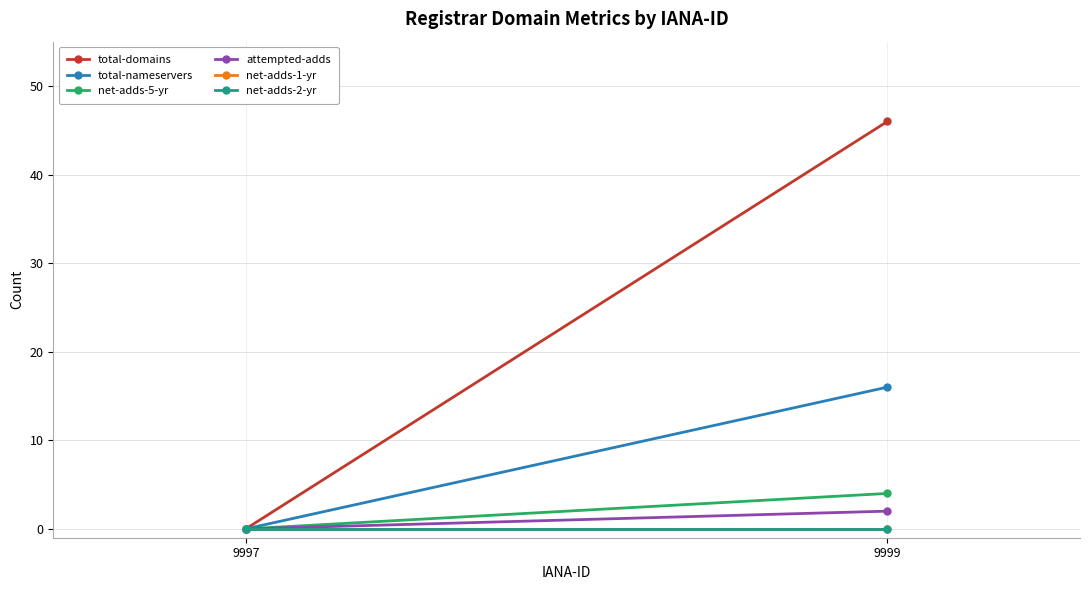

Which series has the largest range (max minus min)?

total-domains